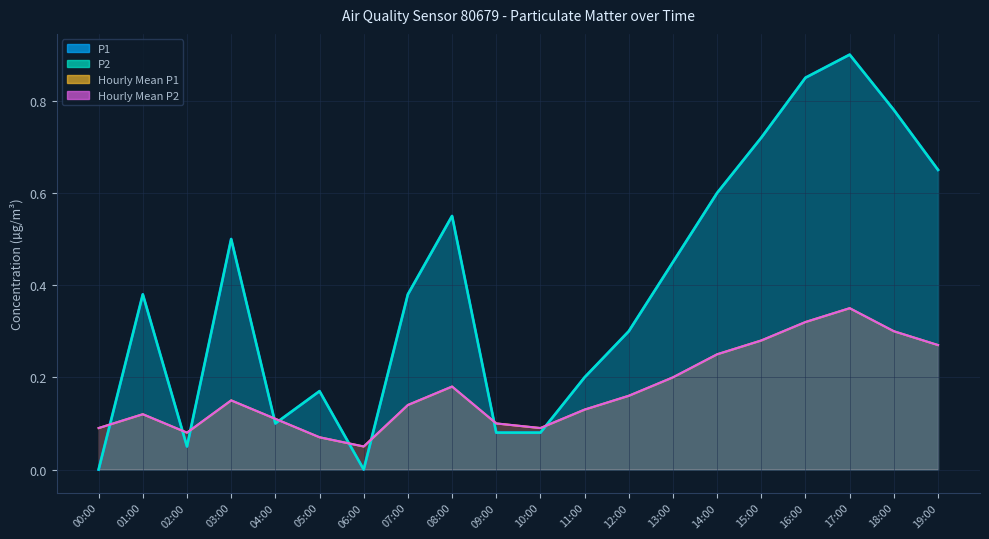

At how many categories does at least one series exceed 0?

20